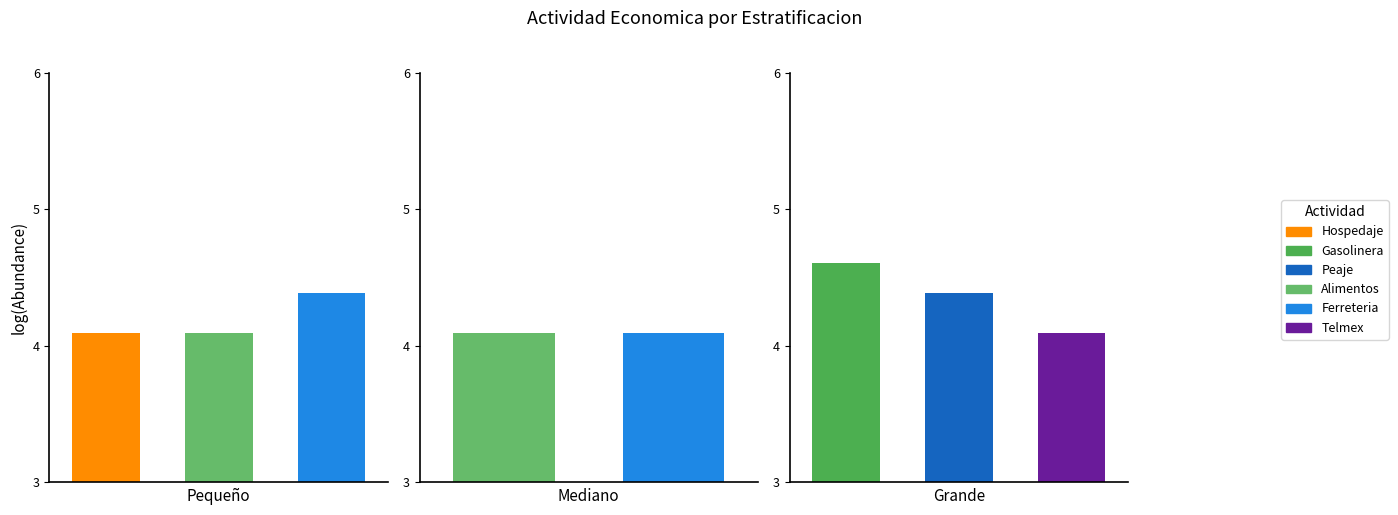

Which series changed the most between Mediano and Grande?

Alimentos